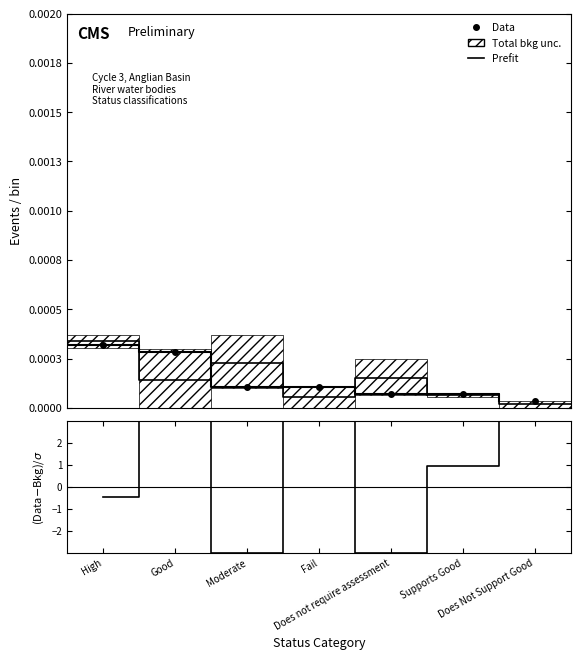

At which category does the chart reach its peak across all series?

High